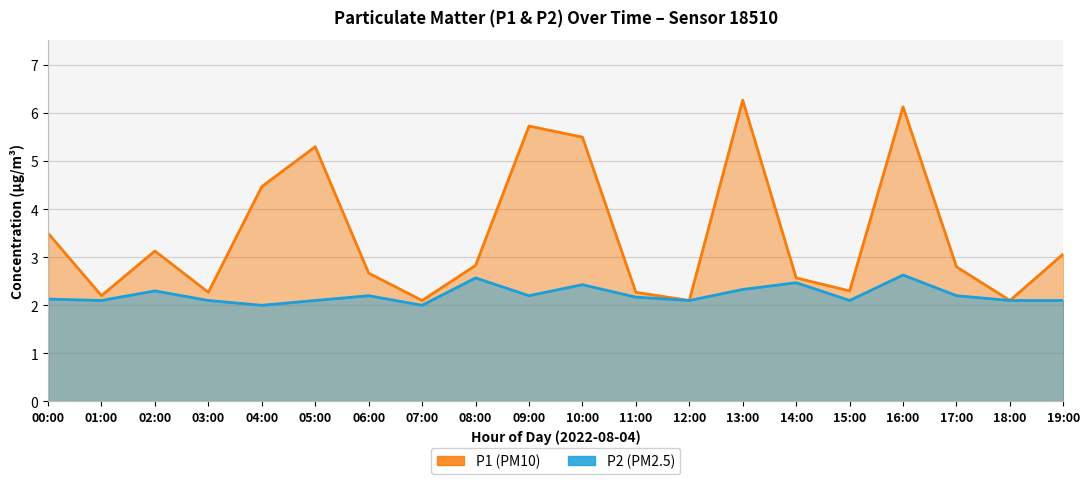

True or false: P1 has a value of 2.3 at 09:00.

False